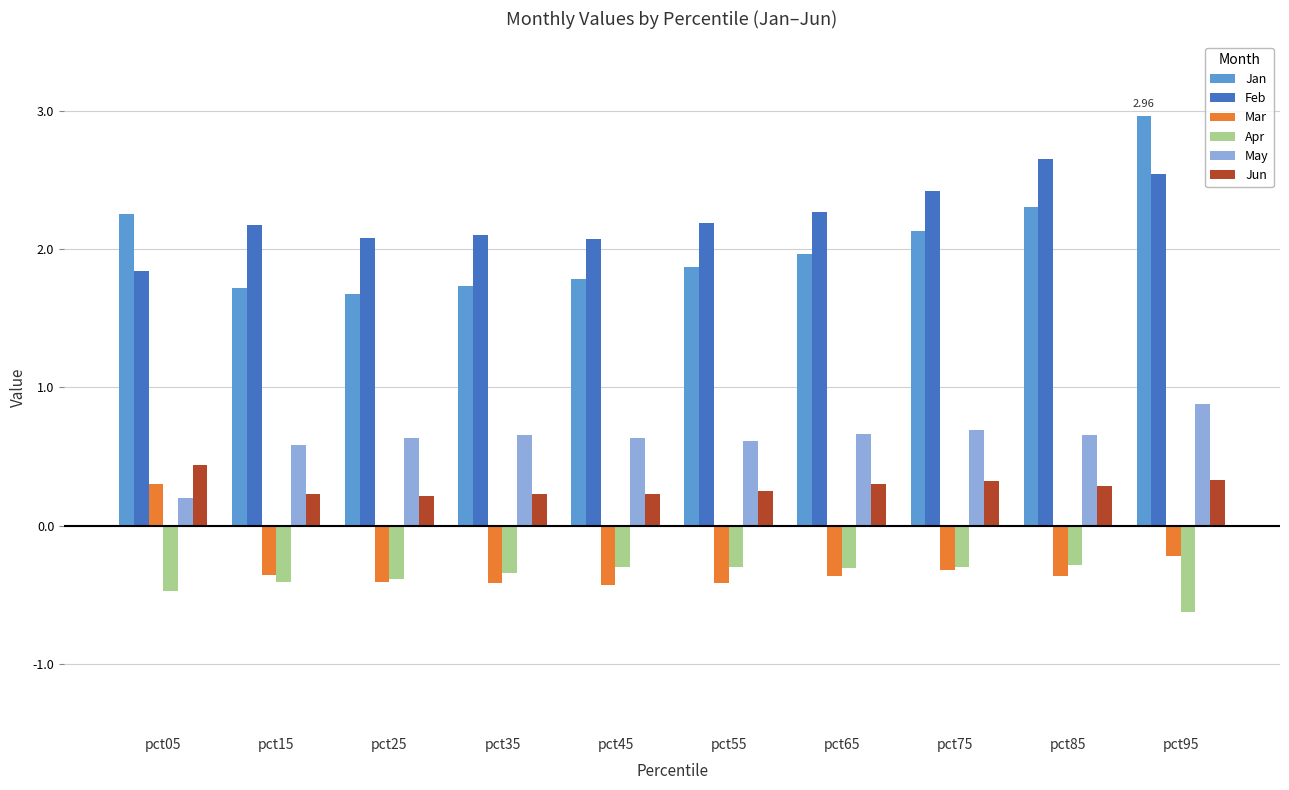

What is the sum of the Apr values at pct95 and pct55?

-0.9